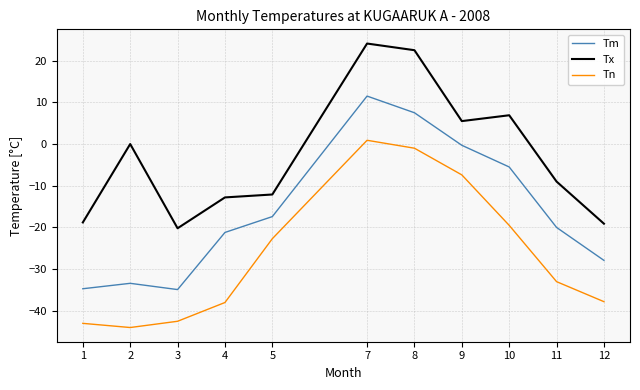

At which category does Tm reach its first local peak?

2